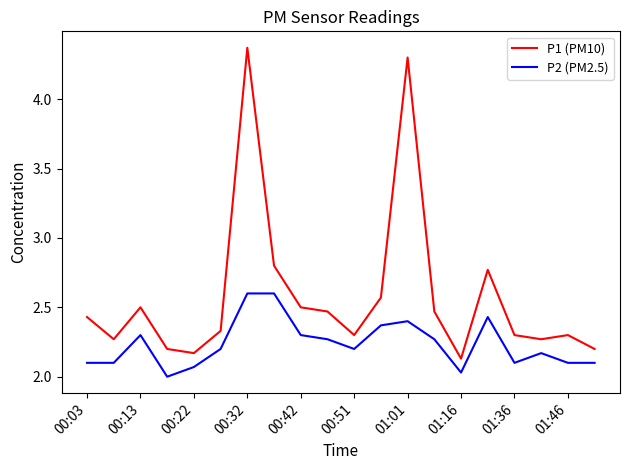

Rank the series by their average value, from lowest to highest.

P2 (PM2.5), P1 (PM10)